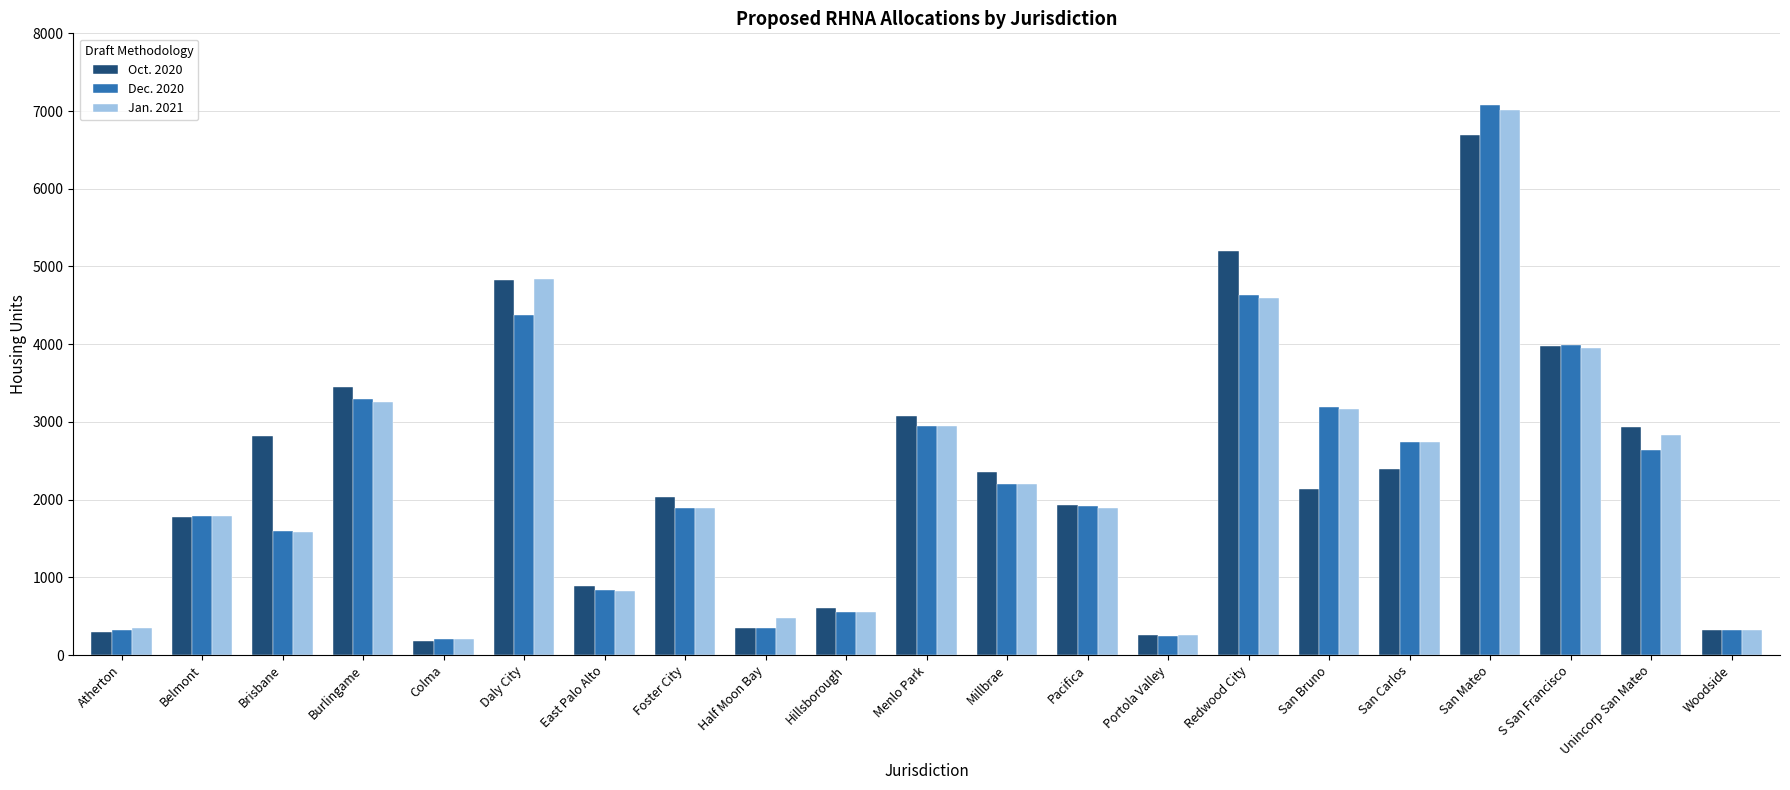

Which series has the widest spread of values?

Dec. 2020